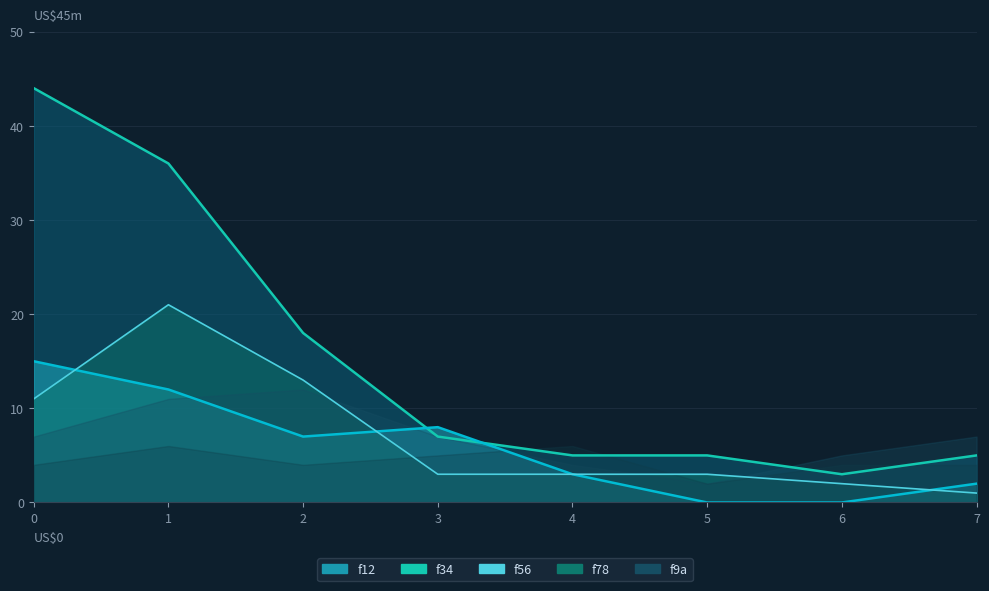

How many lines are shown in the chart?

3